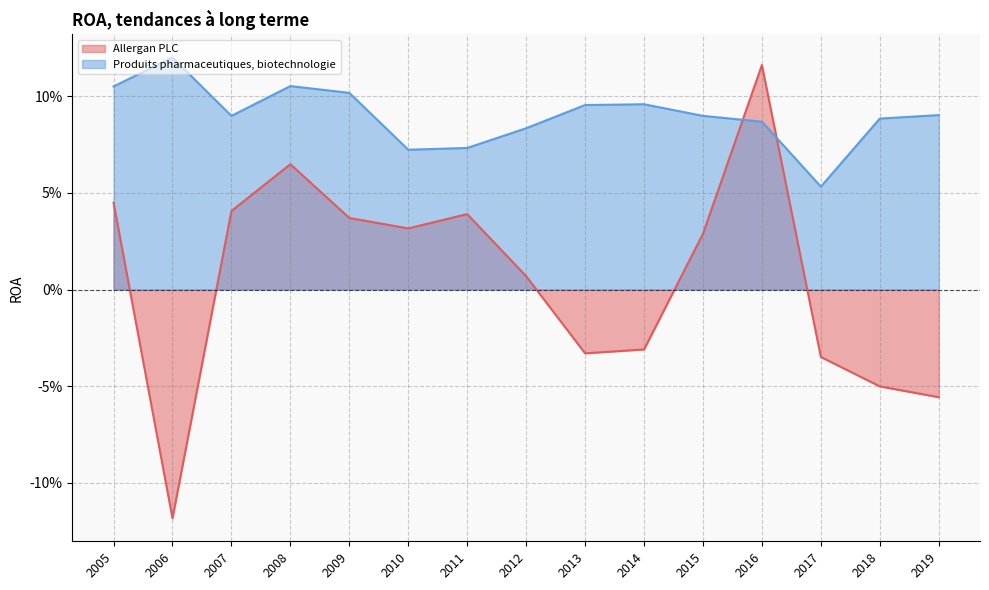

What is the greatest value displayed?

0.1